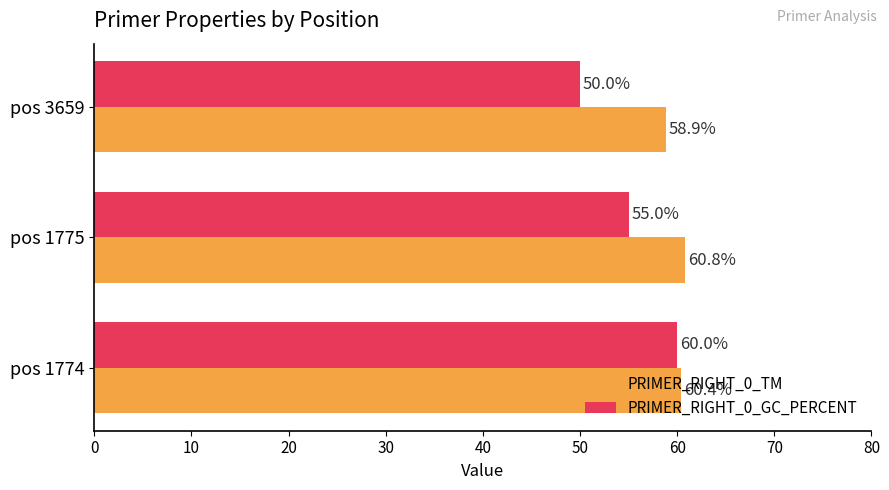

At which category does the chart reach its peak across all series?

pos 1775